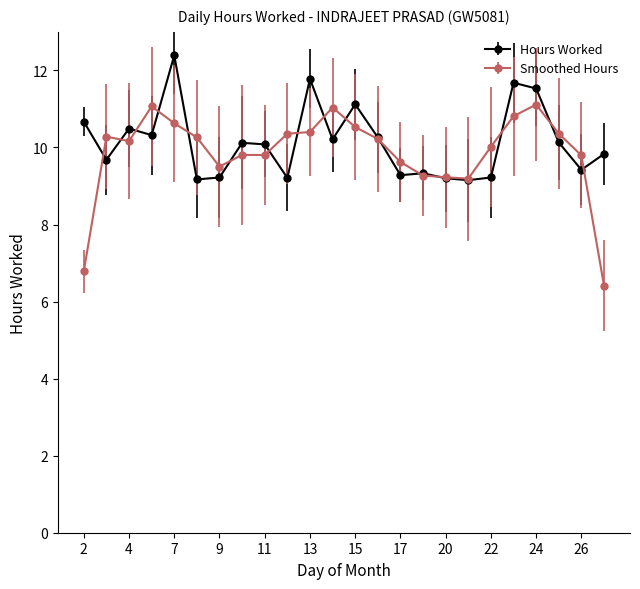

What is the value of the Smoothed Hours point at the 6th from the left?

10.3